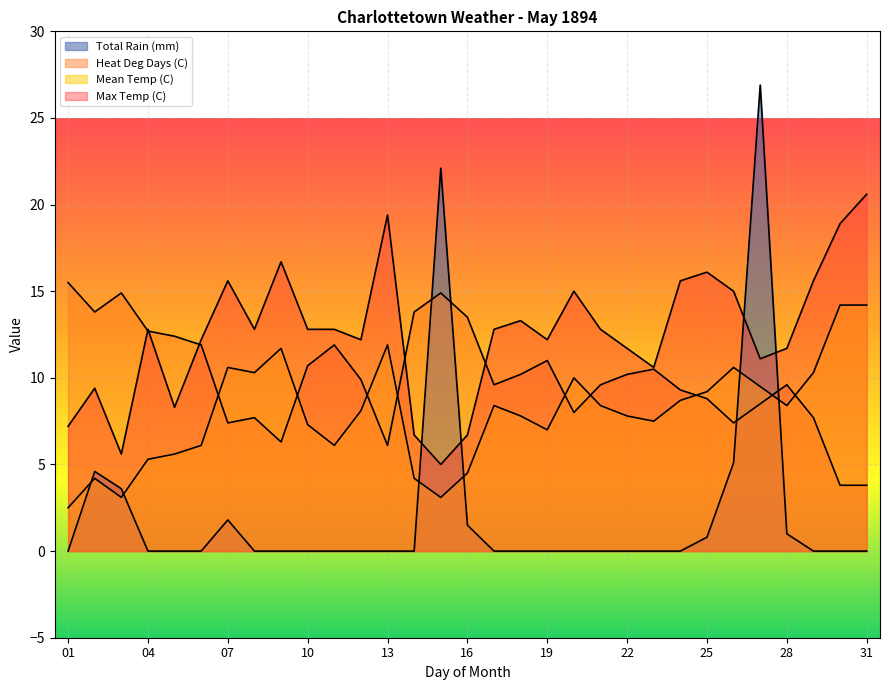

How many lines are shown in the chart?

4